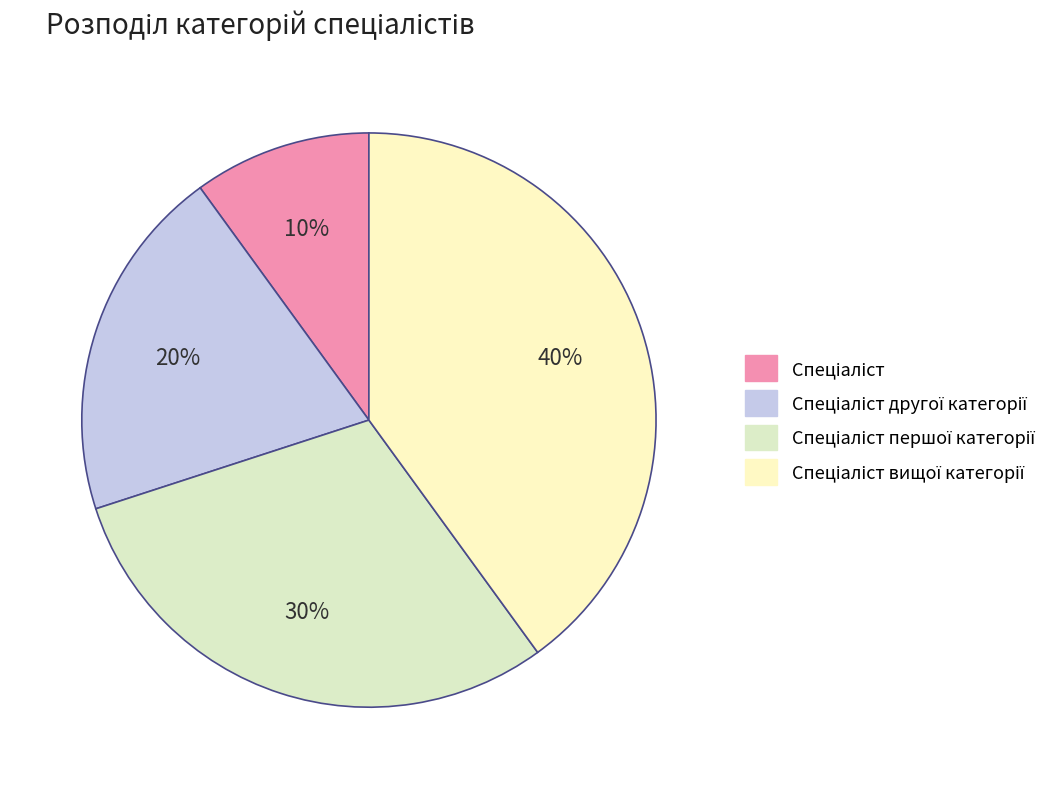

True or false: Спеціаліст другої категорії accounts for 35% of the total.

False